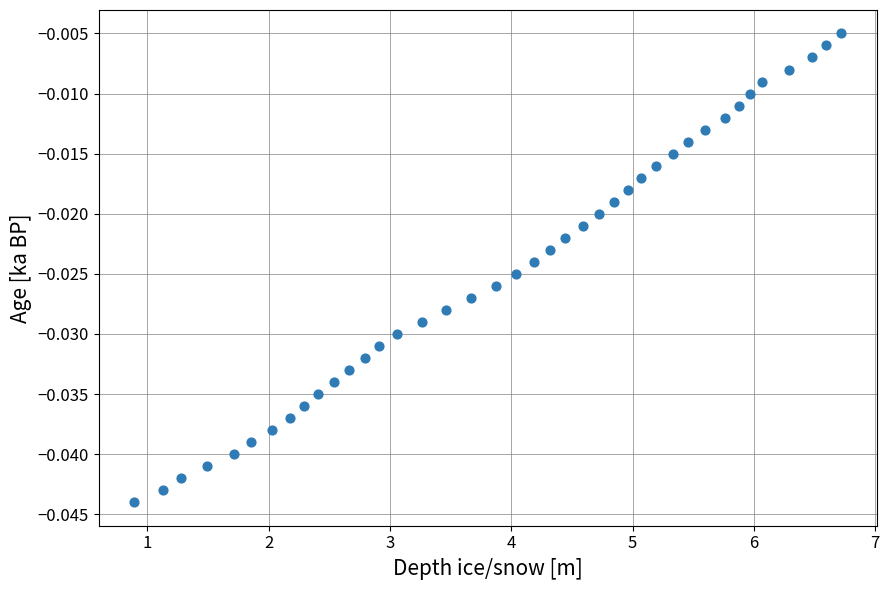

What is the range of X values (max minus min)?

5.8